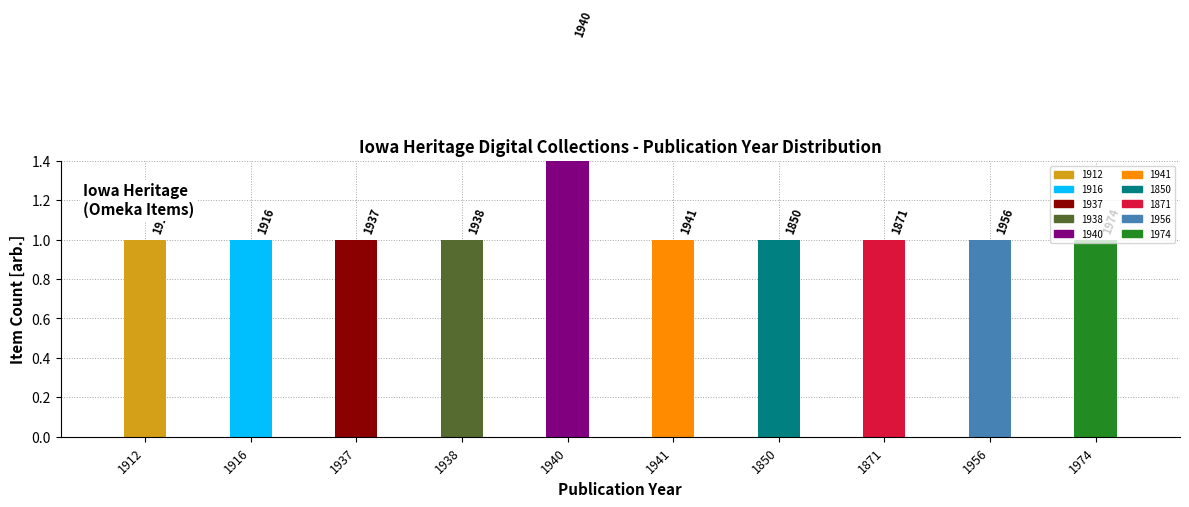

Rank the categories by value from highest to lowest.

1940, 1912, 1916, 1937, 1938, 1941, 1850, 1871, 1956, 1974